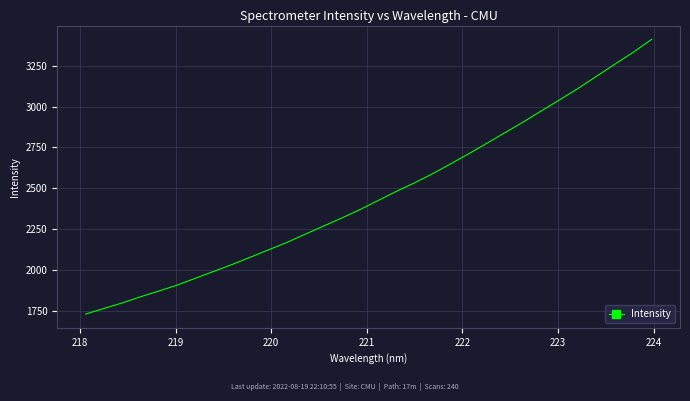

What is the average value?

2458.6